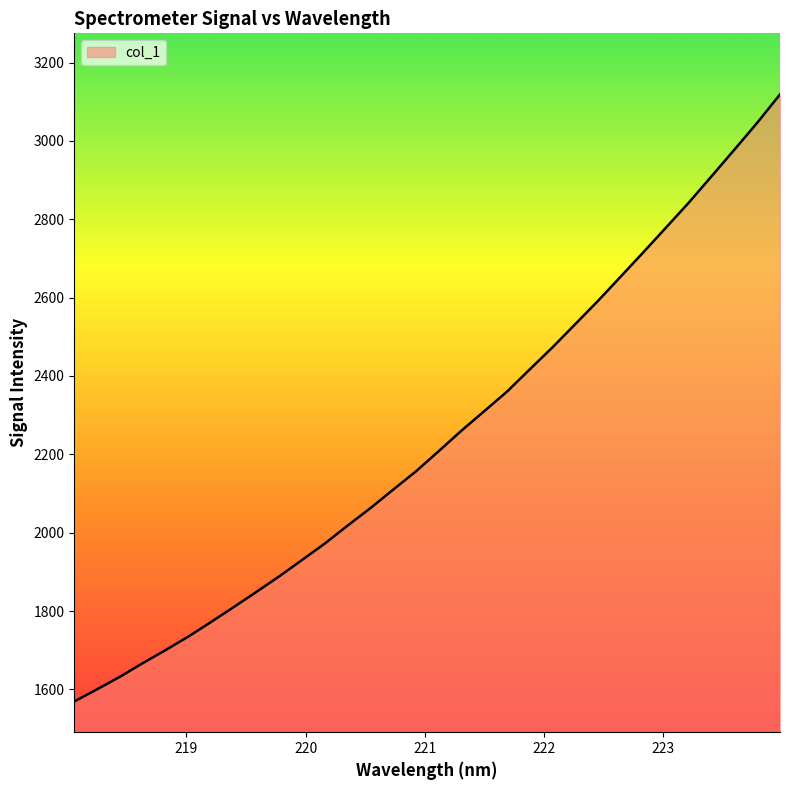

Reading right to left, extract all data points from this chart.

3118.6	3046.5	2978.0	2910.5	2843.2	2779.6	2716.3	2654.0	2591.9	2532.5	2473.3	2417.0	2360.2	2310.3	2260.6	2208.3	2156.7	2110.0	2062.8	2018.3	1972.5	1930.6	1888.8	1849.2	1810.3	1772.0	1734.7	1700.2	1666.9	1632.2	1600.3	1569.3